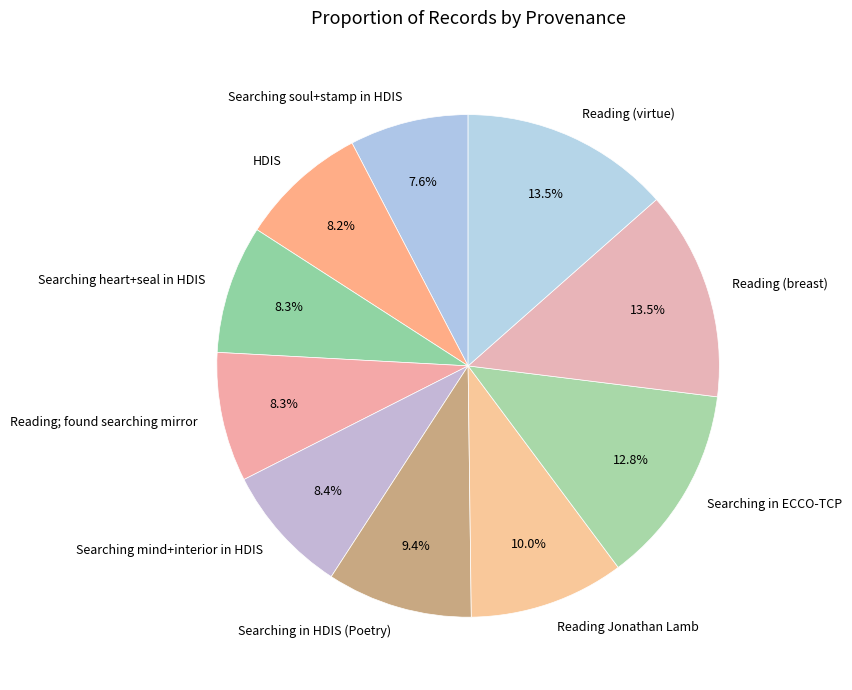

Between Reading (virtue) and HDIS, which is larger?

Reading (virtue)